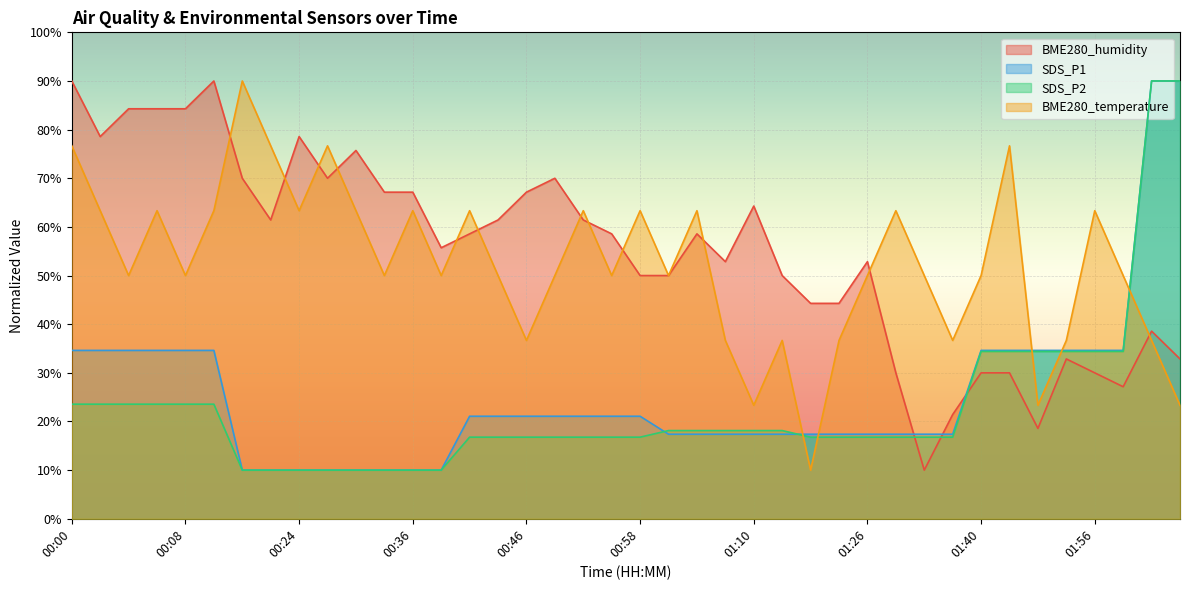

What is the minimum value shown in the chart?

10.0